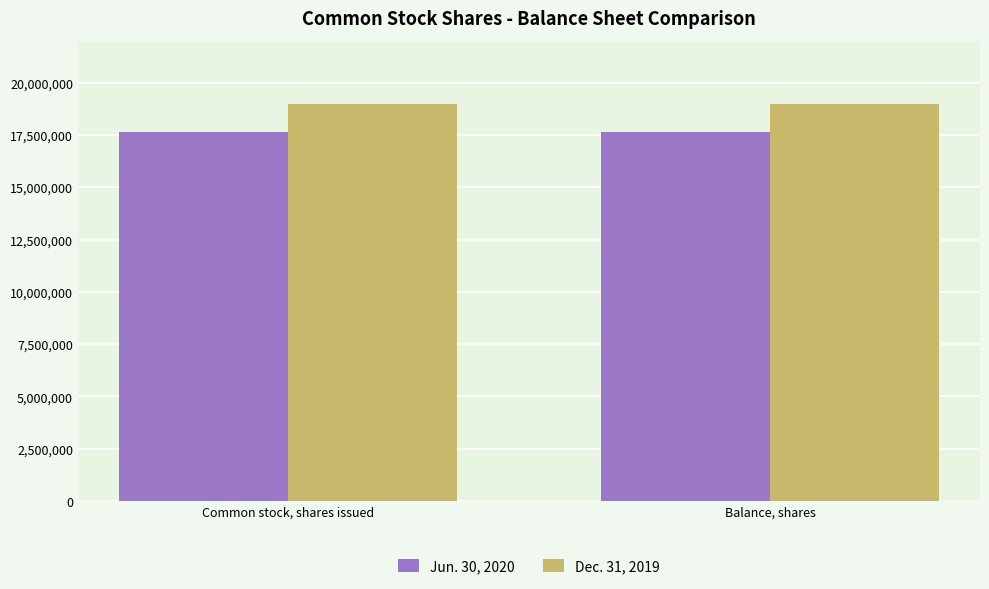

What is the sum of all Dec. 31, 2019 values?

37945116